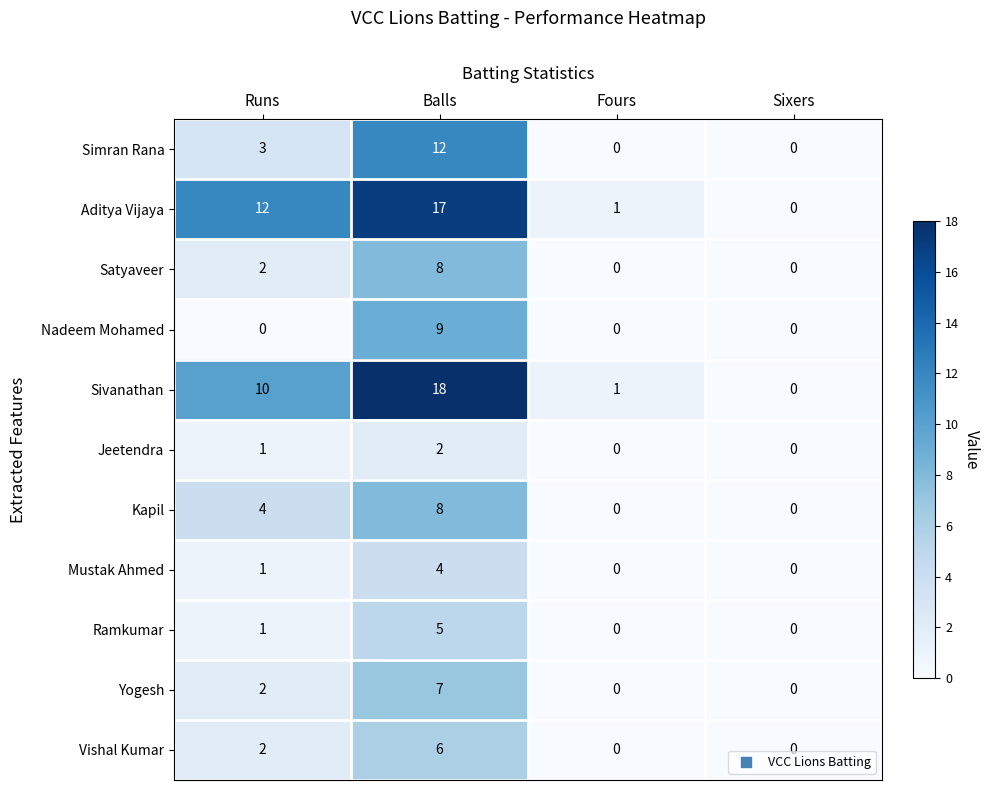

Between Balls and Fours, which series saw the biggest shift?

Sivanathan